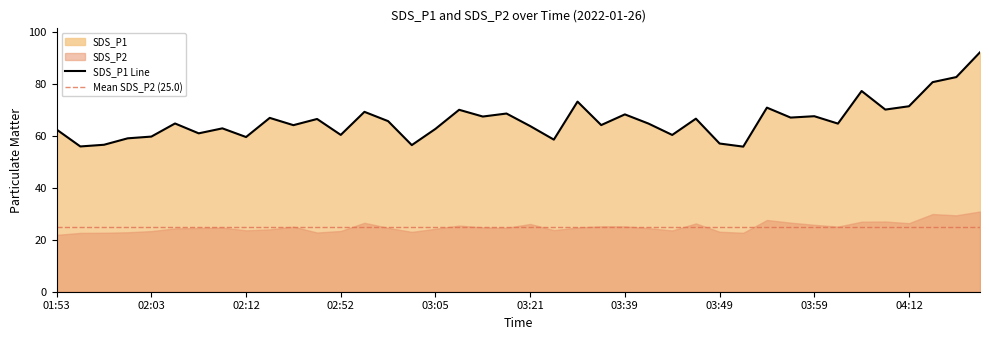

Reading left to right, list all the values displayed in this chart.

01:53=62.5	01:55=56.0	01:58=56.6	02:00=59.1	02:03=59.8	02:05=64.8	02:07=61.0	02:10=62.9	02:12=59.6	02:15=67.0	02:18=64.2	02:49=66.5	02:52=60.4	02:55=69.3	02:57=65.7	03:02=56.5	03:05=62.7	03:08=70.1	03:13=67.5	03:15=68.6	03:21=63.8	03:29=58.6	03:34=73.2	03:37=64.2	03:39=68.3	03:42=64.8	03:44=60.4	03:47=66.7	03:49=57.1	03:52=55.9	03:54=70.9	03:56=67.1	03:59=67.6	04:01=64.8	04:04=77.3	04:06=70.2	04:12=71.4	04:14=80.7	04:17=82.7	04:19=92.2